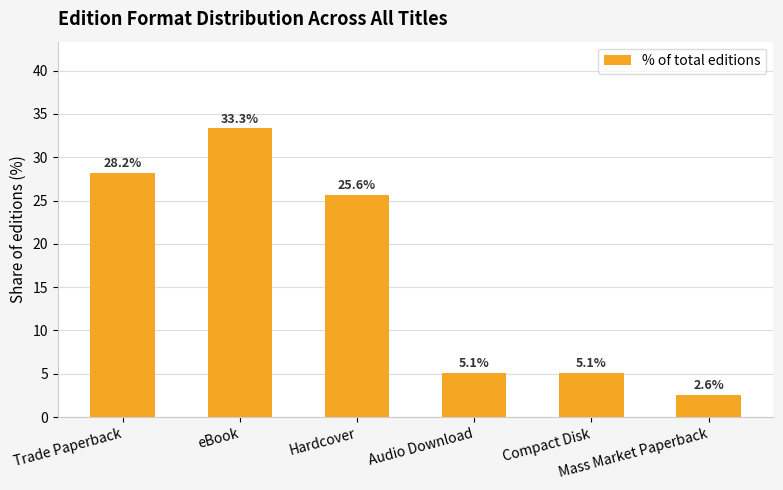

Is it true that the value at Audio Download is 2.6?

False